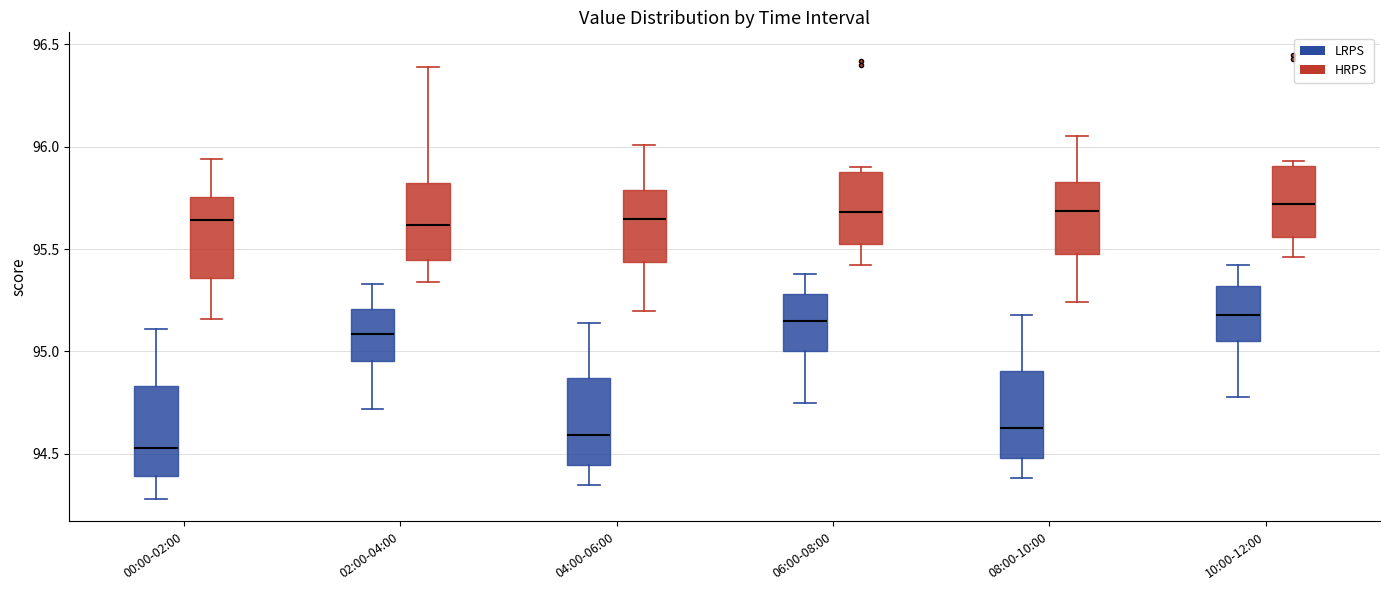

Where is the upper edge of the box for 02:00-04:00 (HRPS) on the y-axis? The values are not printed on the chart, so give them approximately, as read against the axis.

95.85